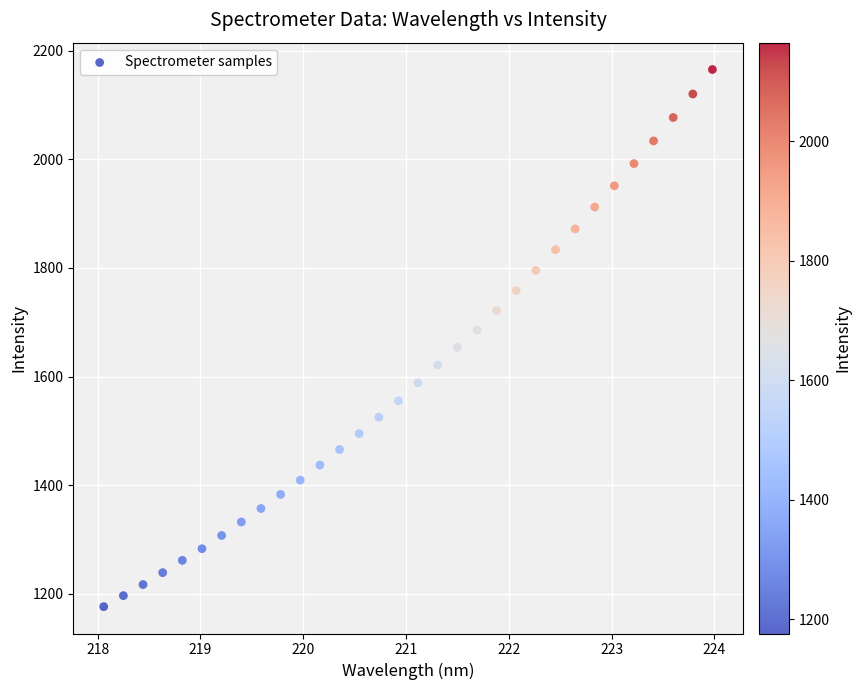

What is the range of Y values (max minus min)?

989.0